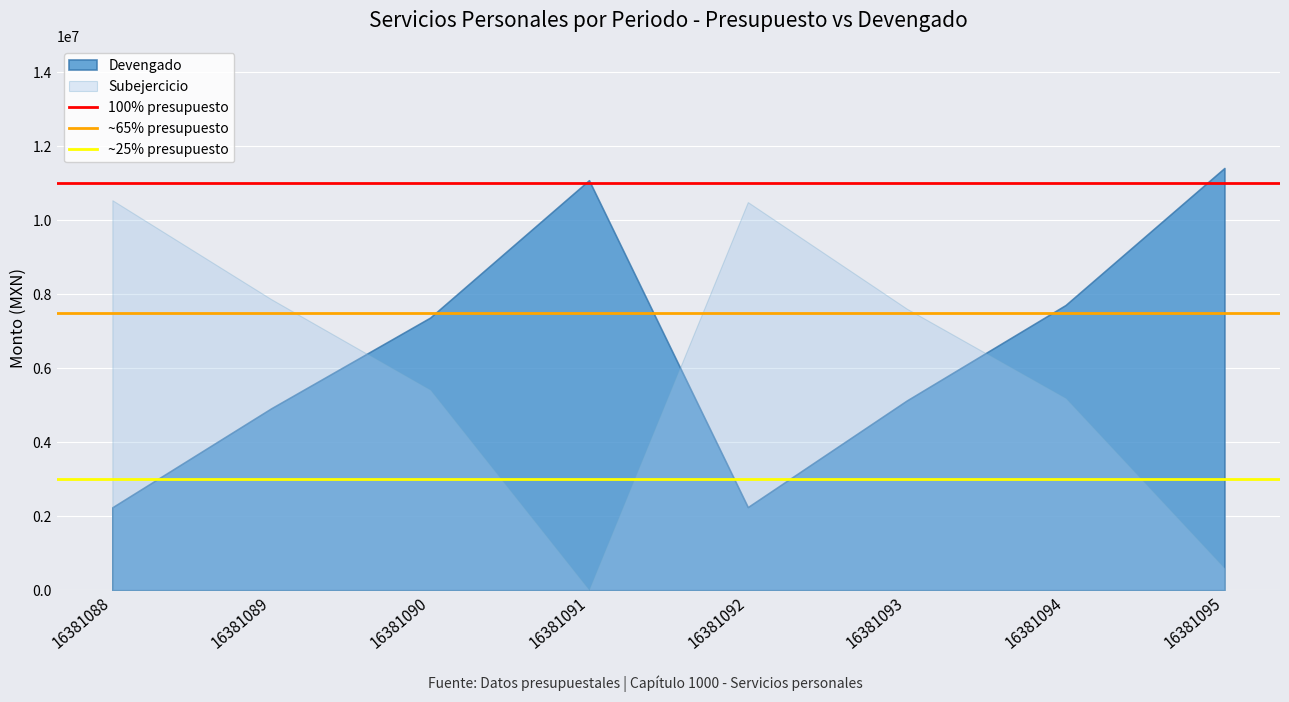

What is the value of the ~25% presupuesto point at the 2nd from the left?

3000000